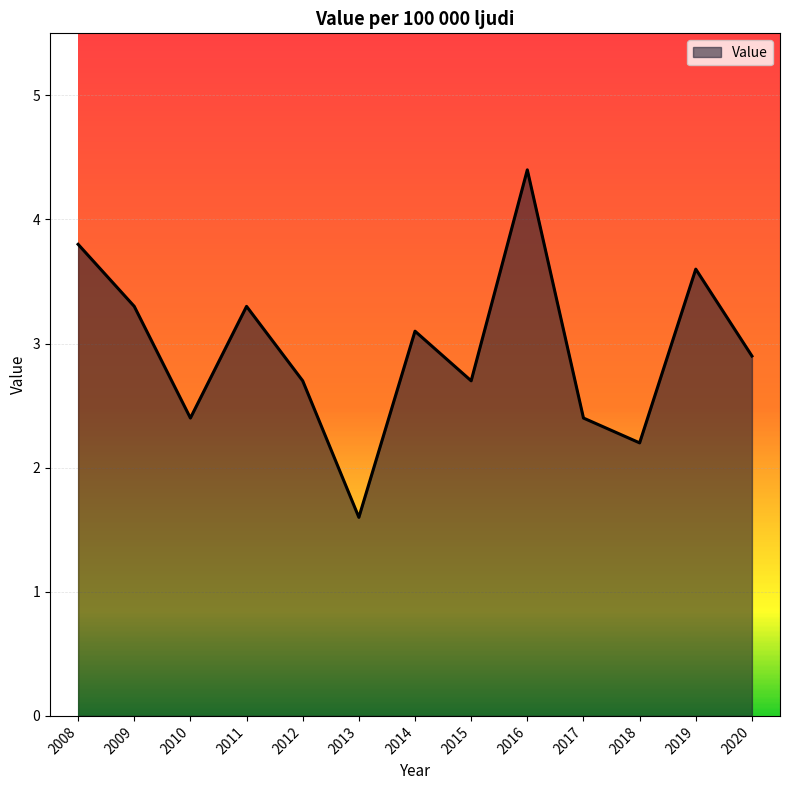

How many interior local valleys (lower than both neighbors) does the data have?

4